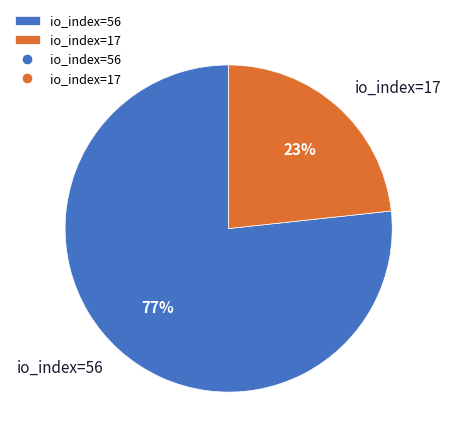

To the nearest percent, what is the average slice percentage?

50%